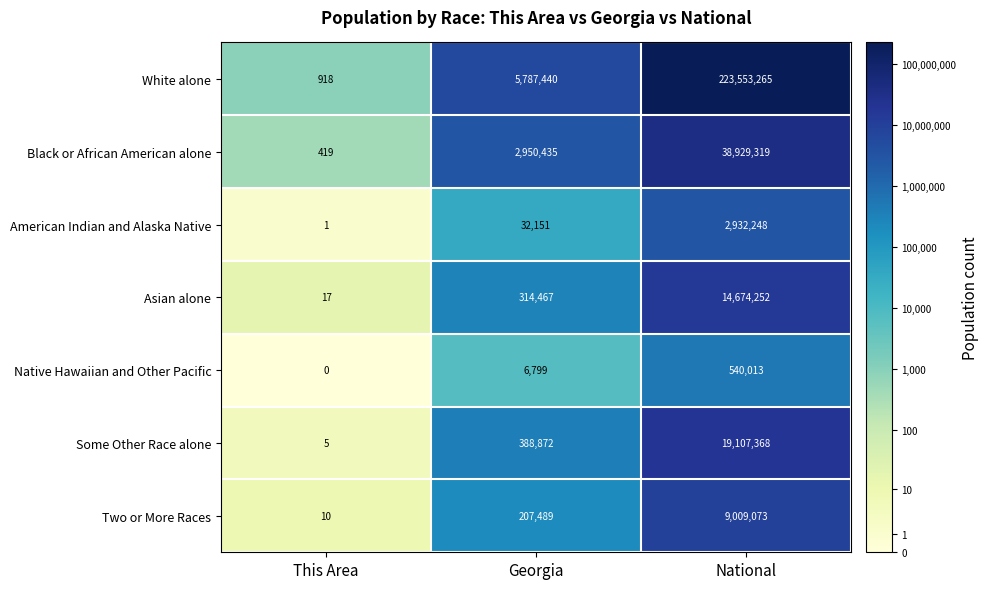

Rank the series at This Area from lowest to highest value.

Native Hawaiian and Other Pacific, American Indian and Alaska Native, Some Other Race alone, Two or More Races, Asian alone, Black or African American alone, White alone